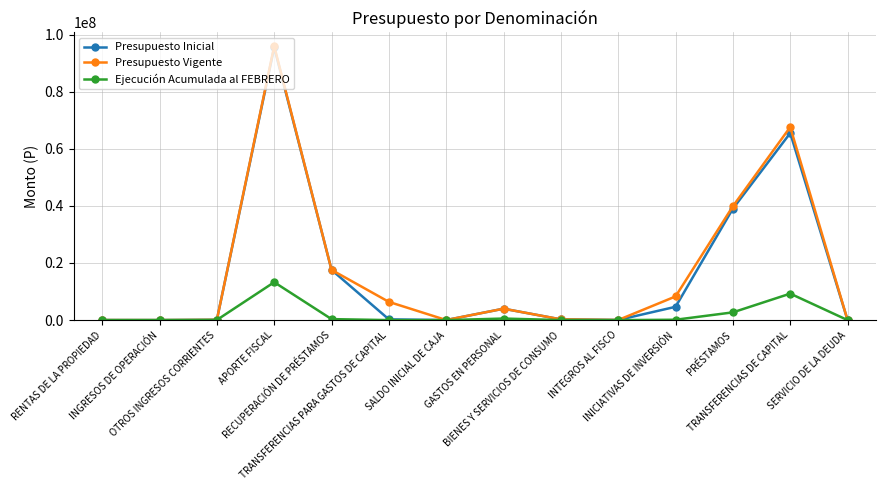

At how many categories does at least one series exceed 20558796?

3